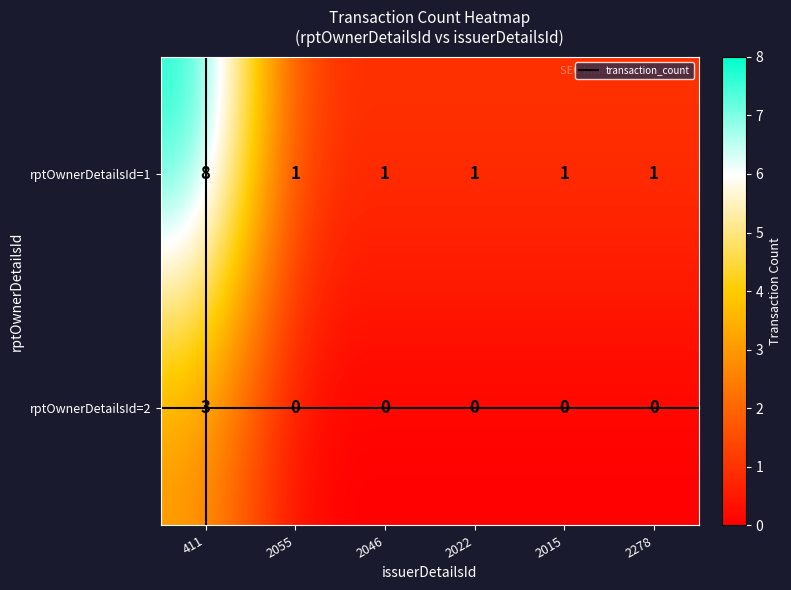

What is the difference between the maximum and minimum values in the rptOwnerDetailsId=2 series?

3